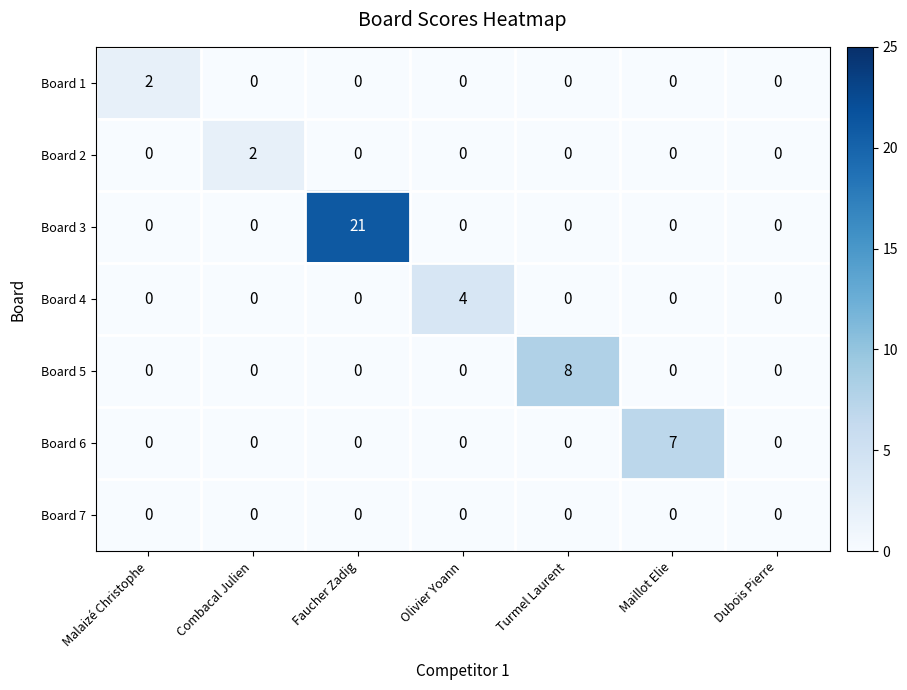

Which series has the largest range (max minus min)?

Board 3